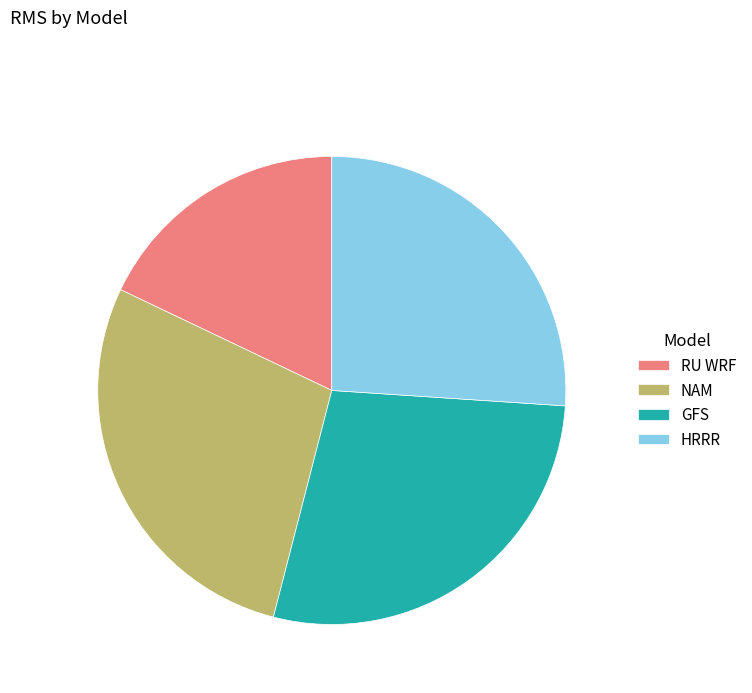

Is the sum of RU WRF and NAM greater than half?

No